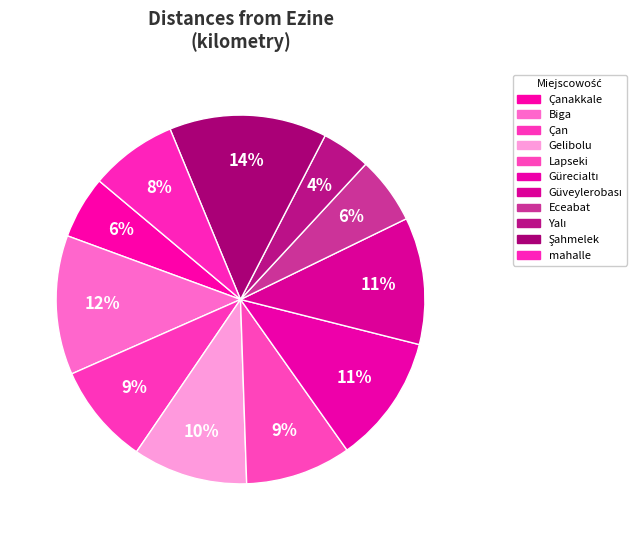

To the nearest percent, what is the average slice percentage?

9%